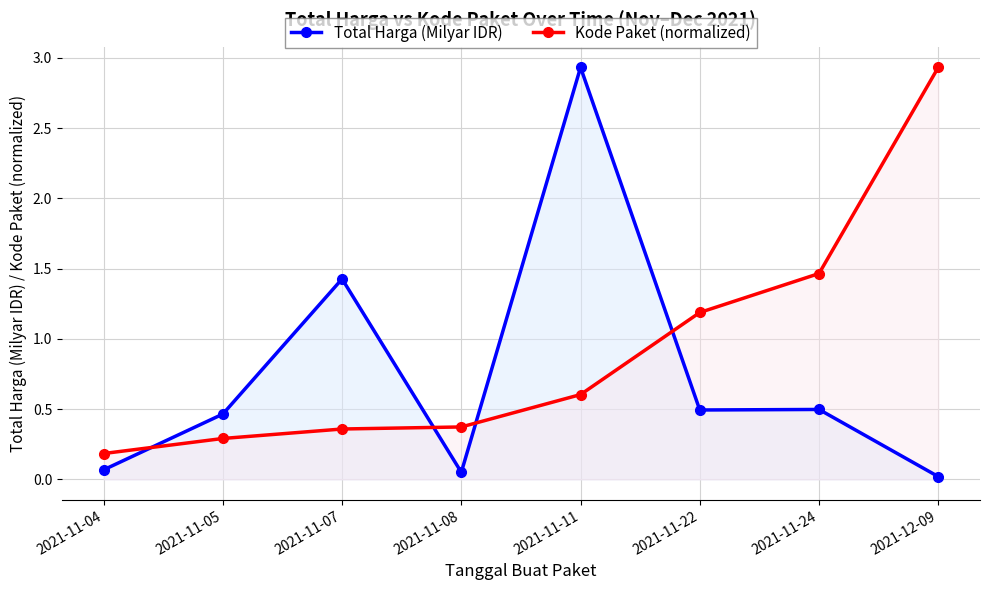

Rank the categories by Kode Paket (normalized) value from highest to lowest.

2021-12-09, 2021-11-24, 2021-11-22, 2021-11-11, 2021-11-08, 2021-11-07, 2021-11-05, 2021-11-04